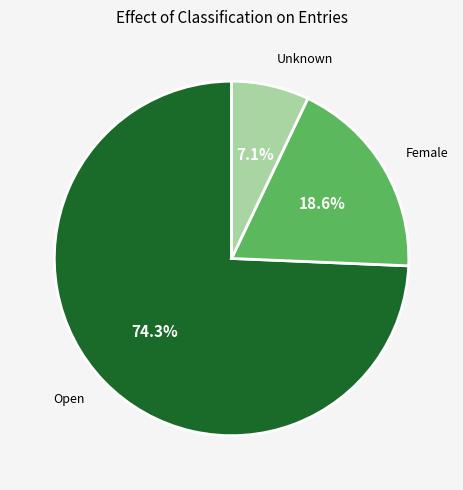

What is the largest slice in the pie chart?

Open